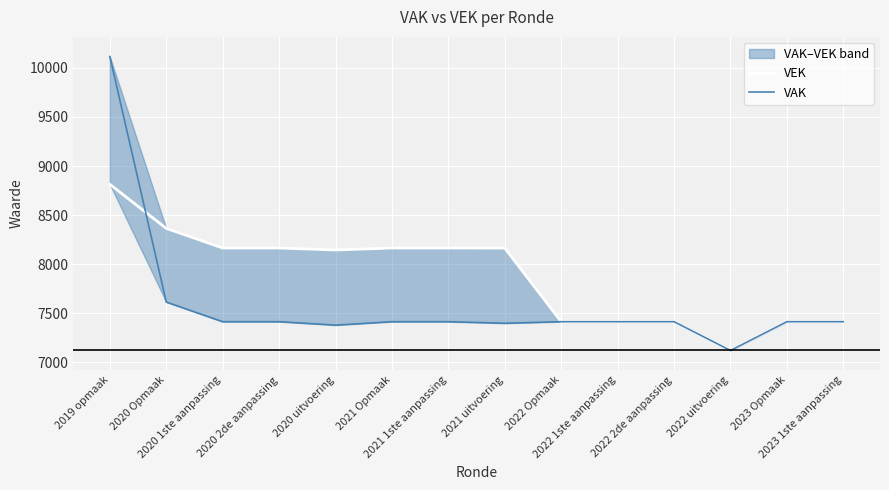

How many lines are shown in the chart?

2